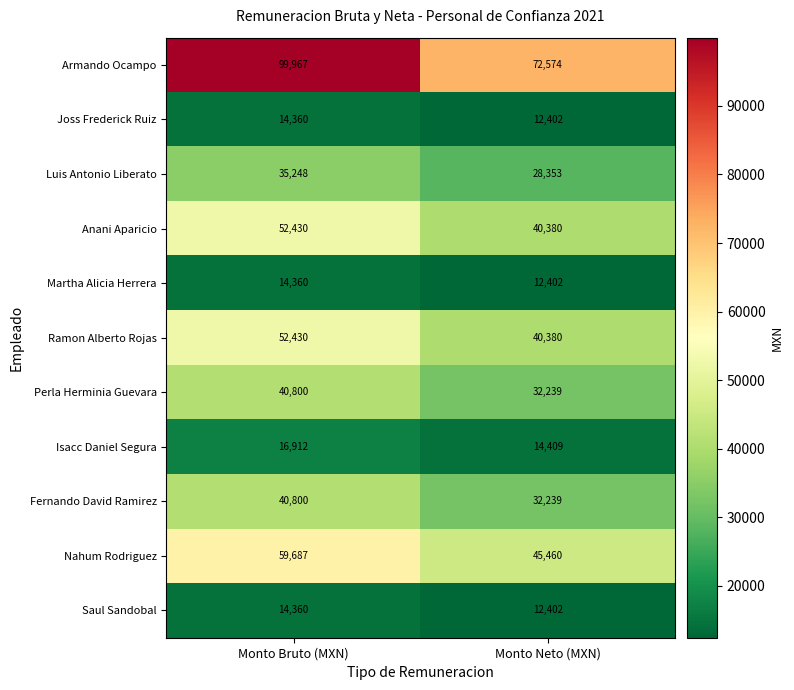

What is the difference between the highest and lowest values at Monto Neto (MXN)?

60172